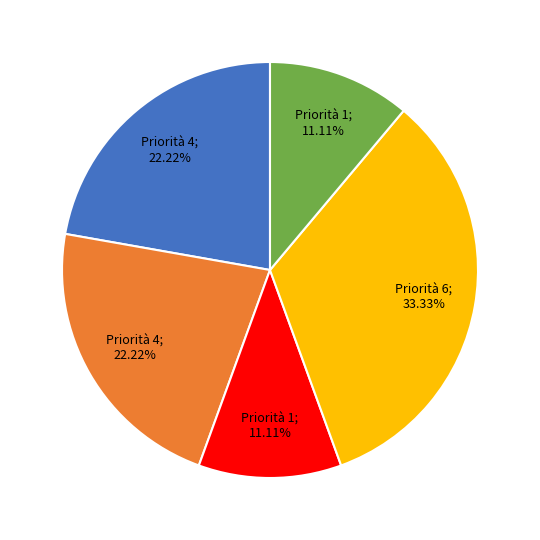

To the nearest percent, what is the difference between the largest and smallest slice percentages?

22%